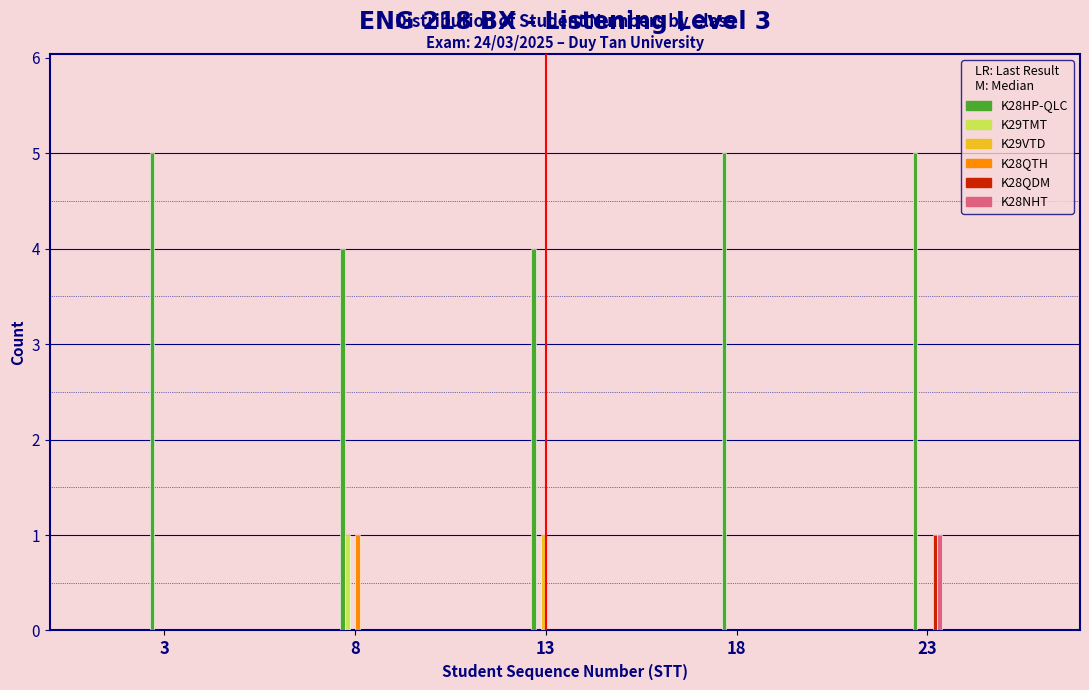

Reading right to left, list all the values displayed in this chart.

K28HP-QLC: 23=5	18=5	13=4	8=4	3=5
K29TMT: 23=0	18=0	13=0	8=1	3=0
K29VTD: 23=0	18=0	13=1	8=0	3=0
K28QTH: 23=0	18=0	13=0	8=1	3=0
K28QDM: 23=1	18=0	13=0	8=0	3=0
K28NHT: 23=1	18=0	13=0	8=0	3=0